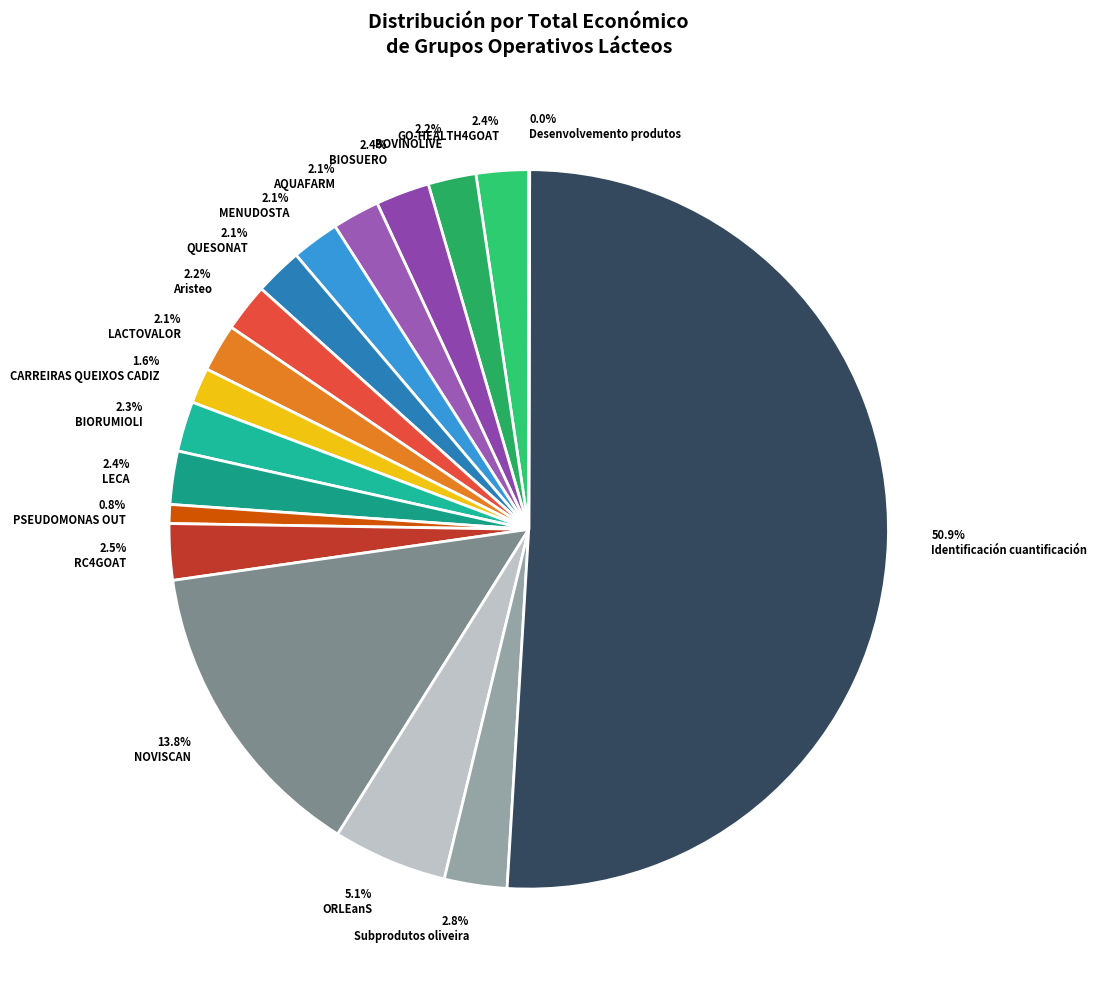

Approximately how many times larger is the value at 2.1% LACTOVALOR compared to 2.8% Subprodutos oliveira?

0.8